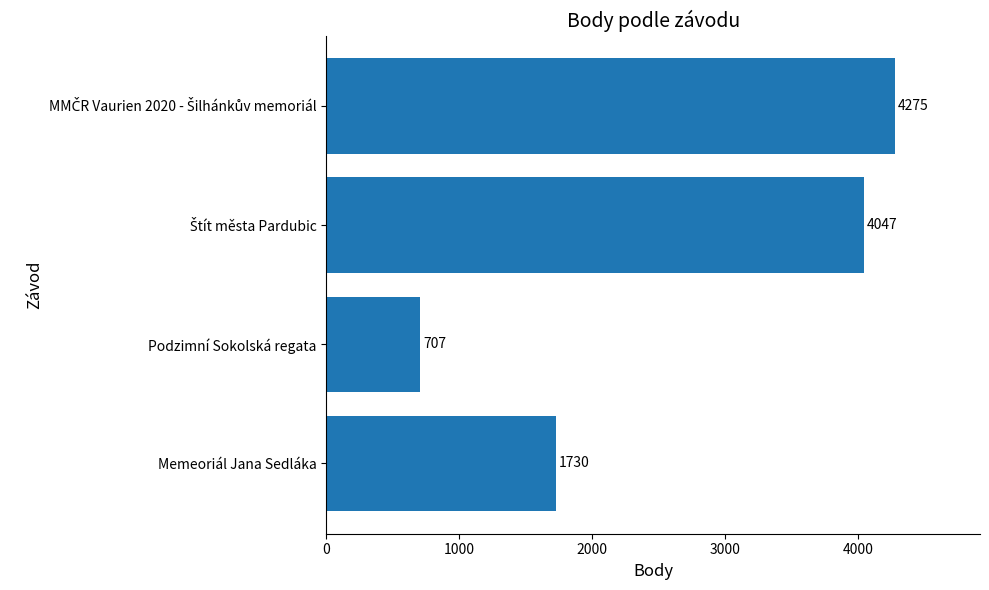

What is the difference between the maximum and minimum values?

3568